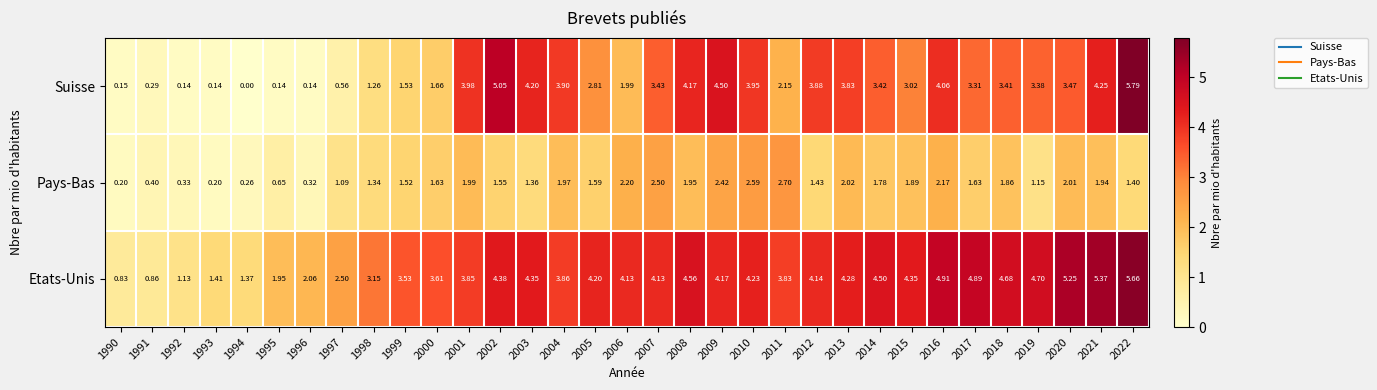

What is the greatest value displayed?

5.8